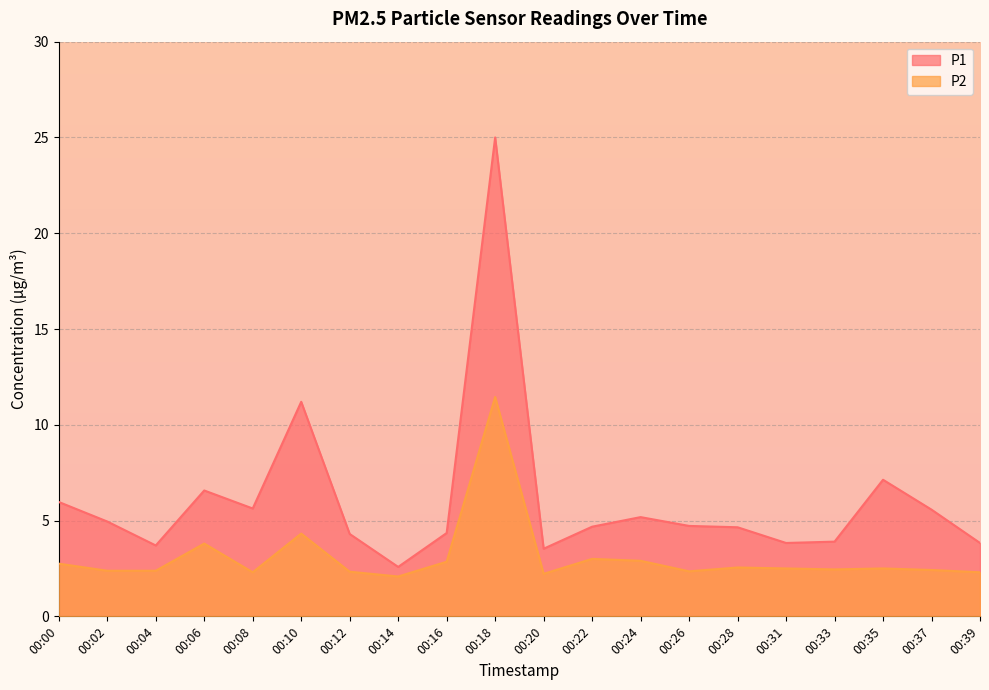

Reading right to left, what are all the values shown in this chart?

00:39=2.3	00:37=2.4	00:35=2.5	00:33=2.5	00:31=2.5	00:28=2.5	00:26=2.4	00:24=2.9	00:22=3.0	00:20=2.2	00:18=11.4	00:16=2.9	00:14=2.1	00:12=2.3	00:10=4.3	00:08=2.3	00:06=3.8	00:04=2.4	00:02=2.4	00:00=2.8